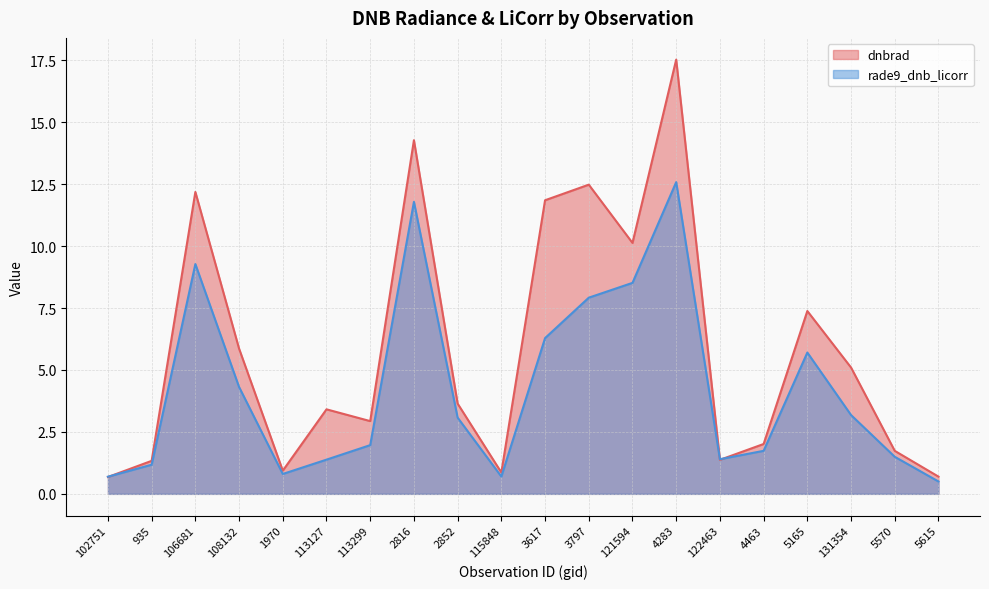

What is the label of the 13th point from the left?

121594